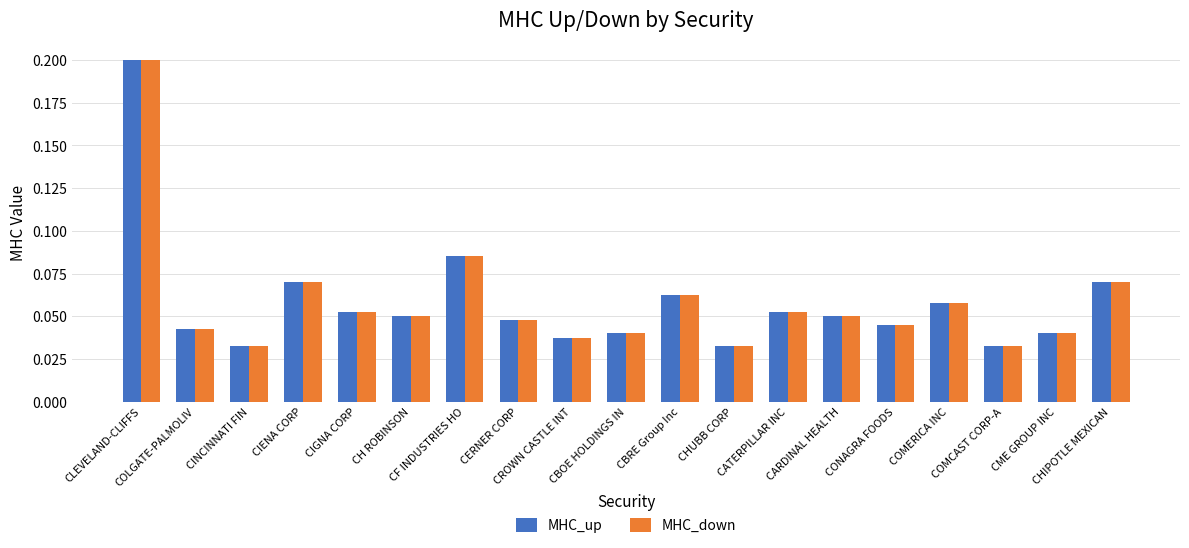

Count the MHC_up values in the range 0 to 1.

19